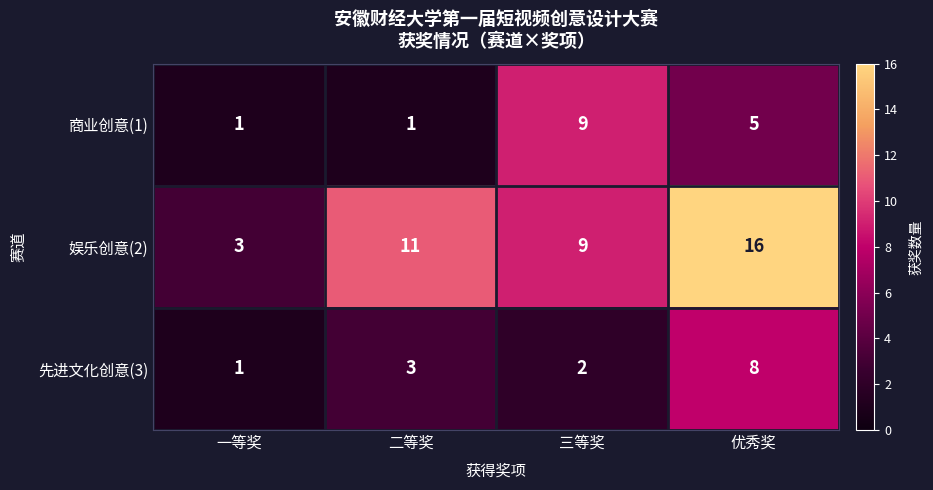

The 娱乐创意(2) series shows 5 at 一等奖. True or false?

False